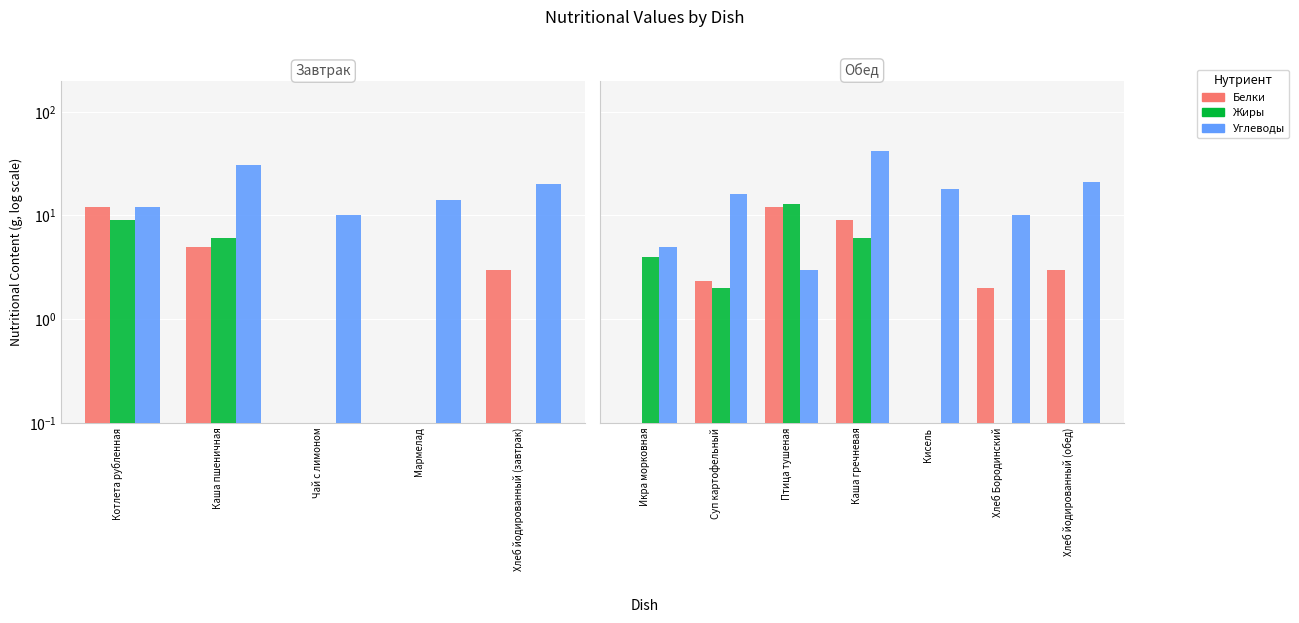

How many series are shown in this chart?

3